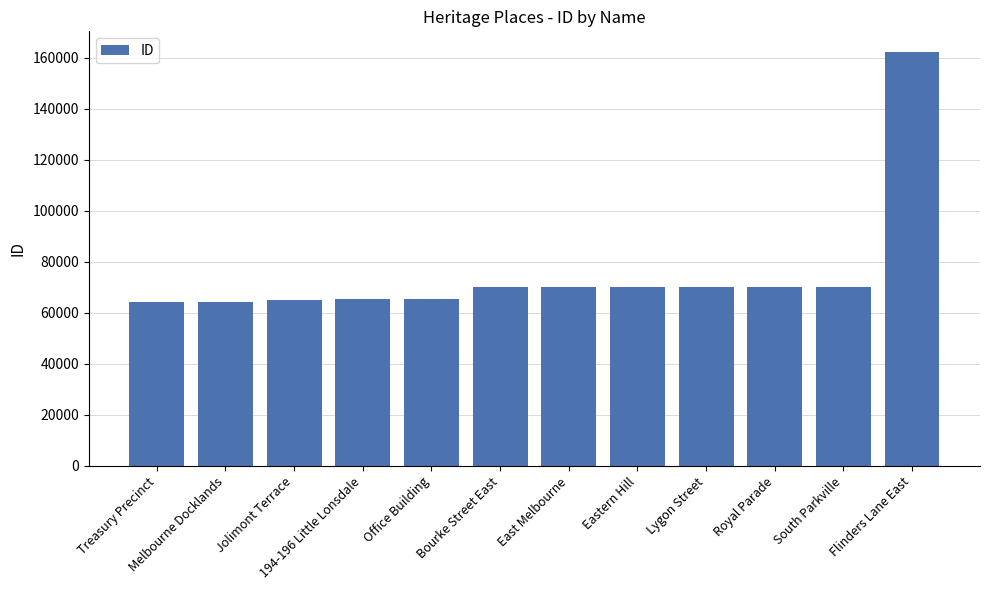

What is the smallest value displayed?

64258